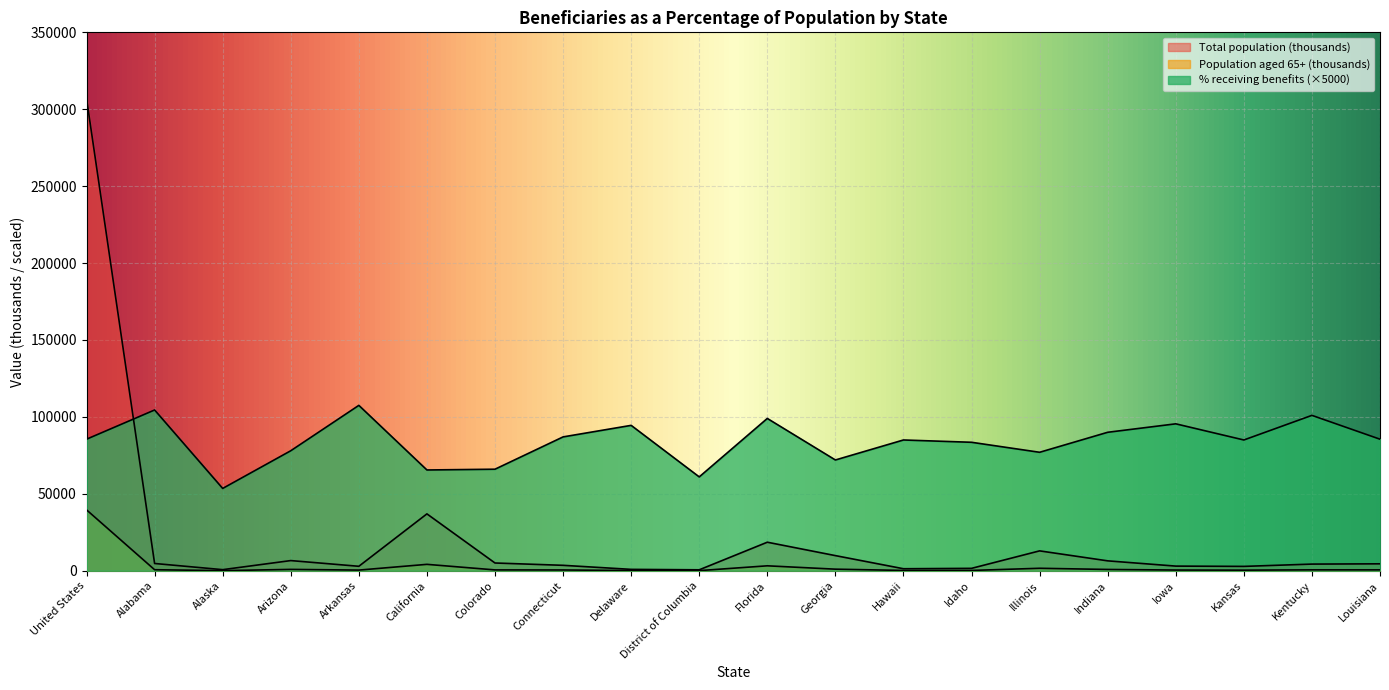

List the labels in order of % receiving benefits (total) value, largest first.

Arkansas, Alabama, Kentucky, Florida, Iowa, Delaware, Indiana, Connecticut, United States, Louisiana, Hawaii, Kansas, Idaho, Arizona, Illinois, Georgia, Colorado, California, District of Columbia, Alaska